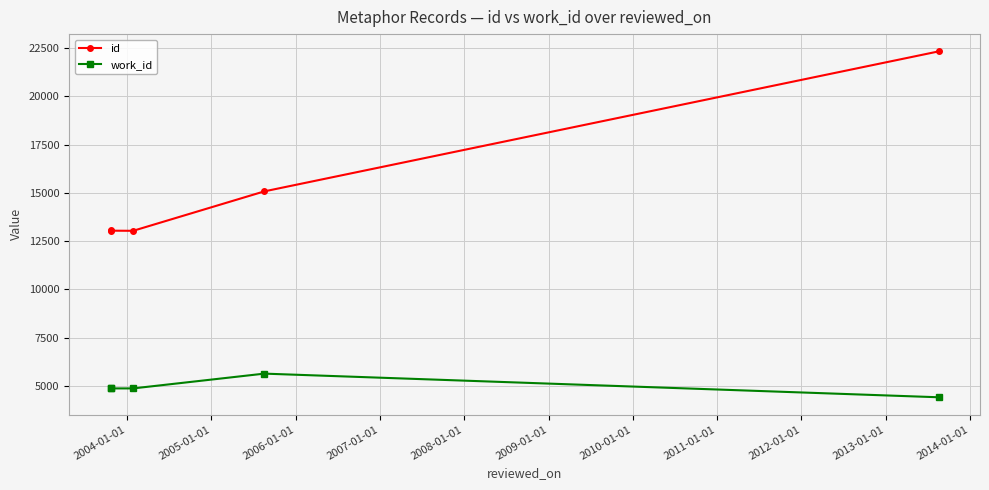

Rank the series by their average value, from lowest to highest.

work_id, id